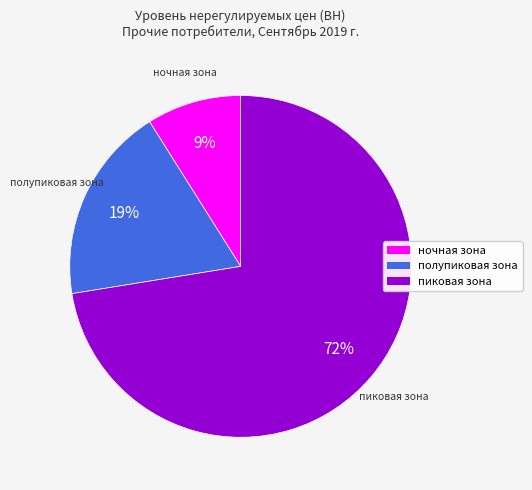

What is the ratio of the value at полупиковая зона to the value at пиковая зона?

0.3